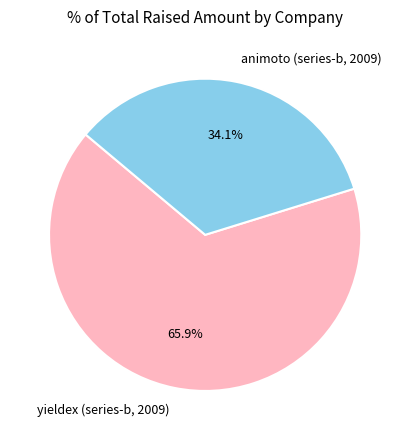

How many segments does this pie chart have?

2